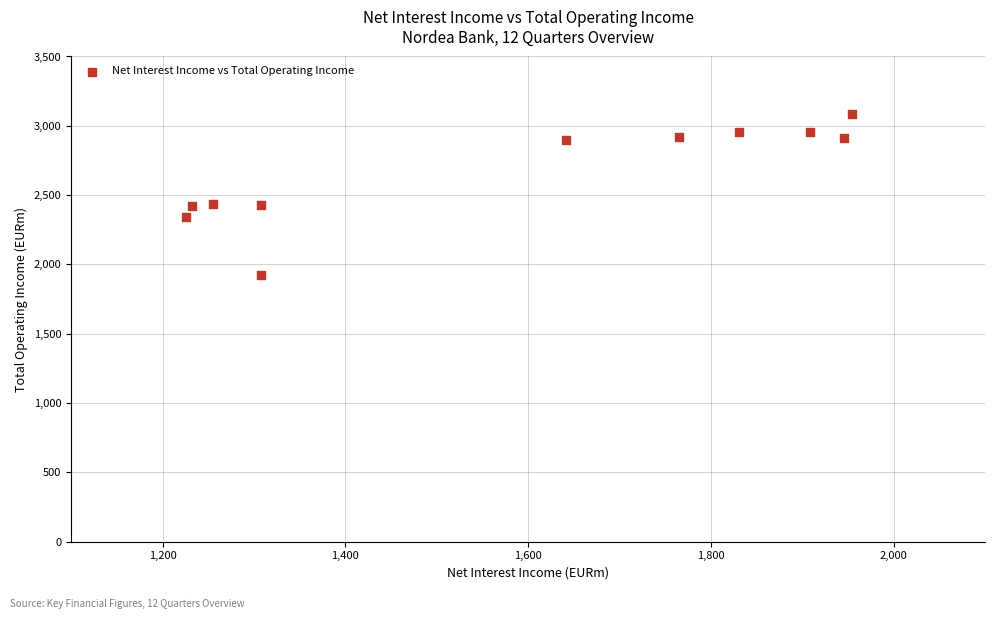

What is the range of X values (max minus min)?

728